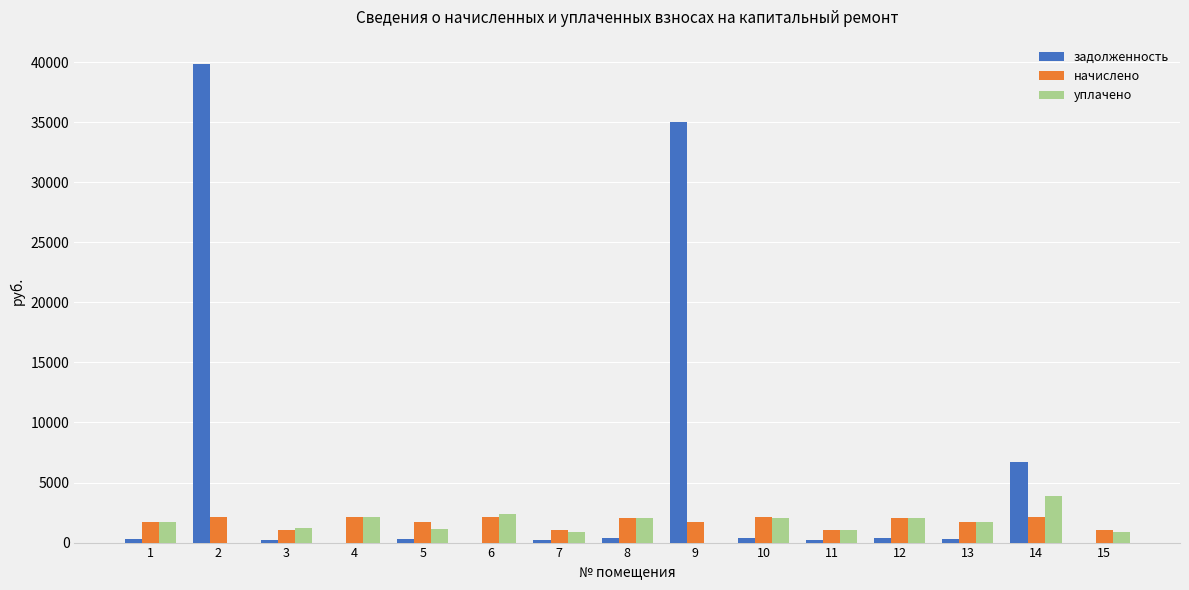

What is the sum of all уплачено values?

23097.6